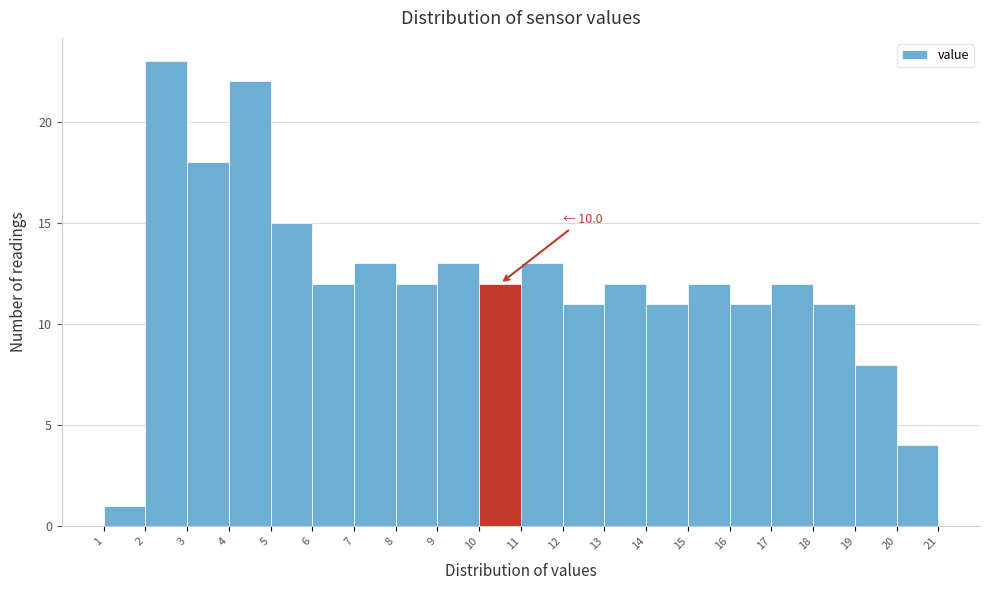

Which range on the x-axis has the tallest bar?

2 to 3